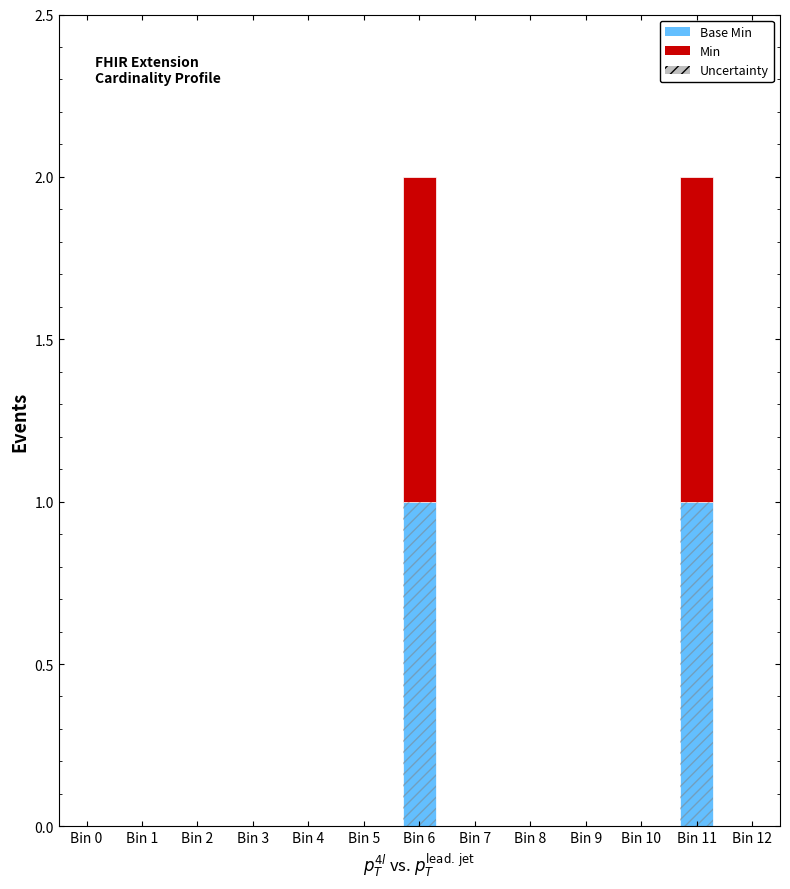

How many series are shown in this chart?

2